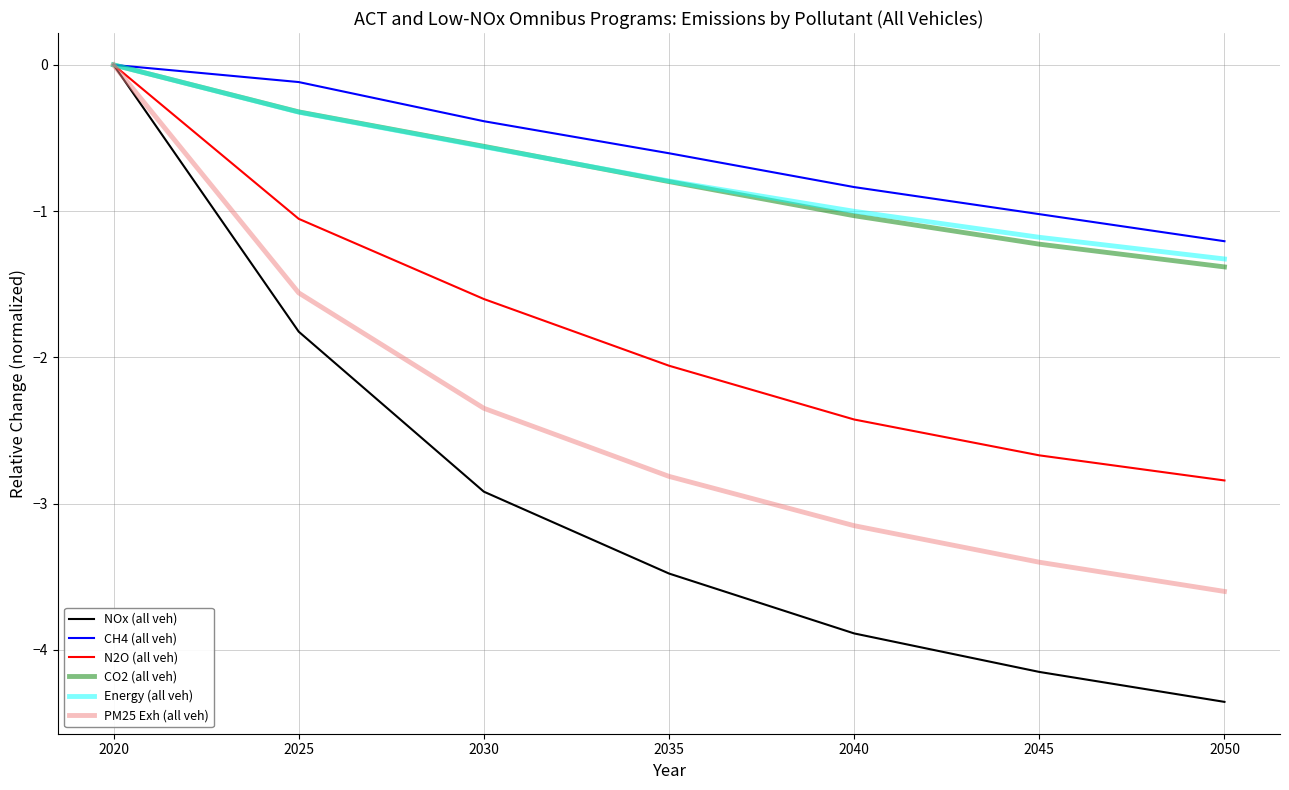

At which label is CO2 (all veh) closest to 0?

2020